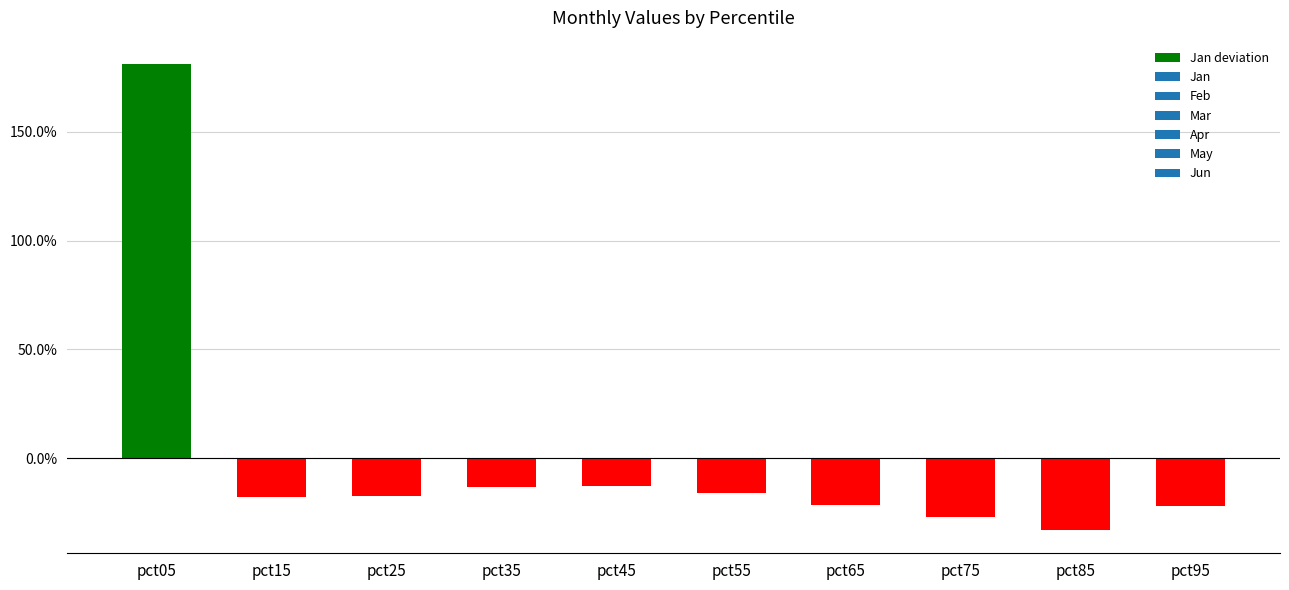

What is the minimum value shown in the chart?

-0.3